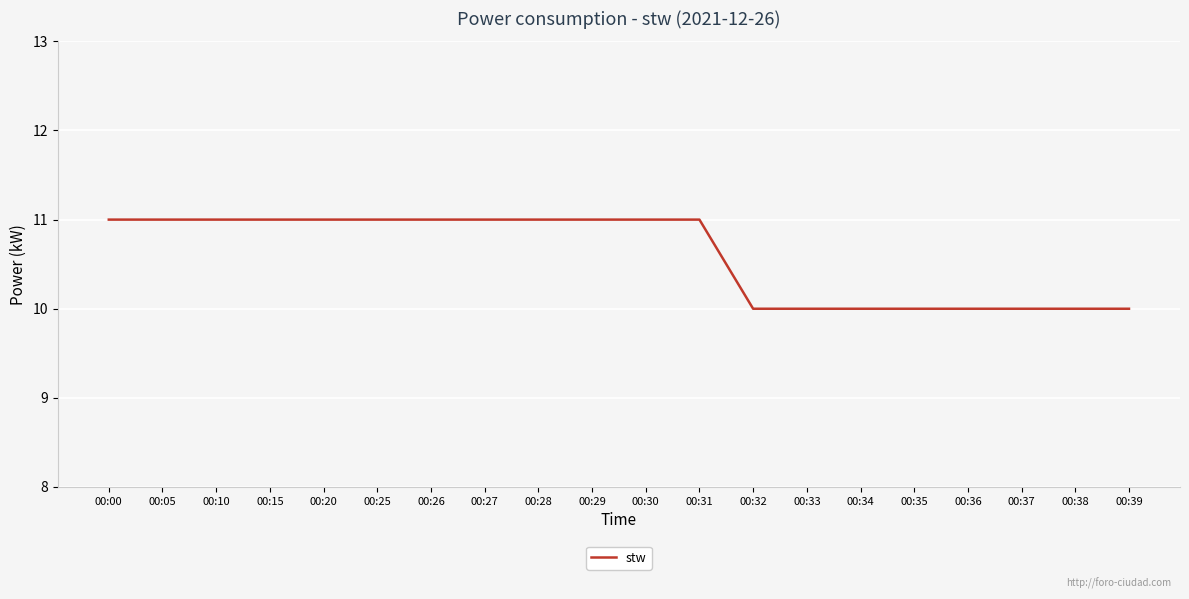

Which has a higher value, 00:33 or 00:25?

00:25